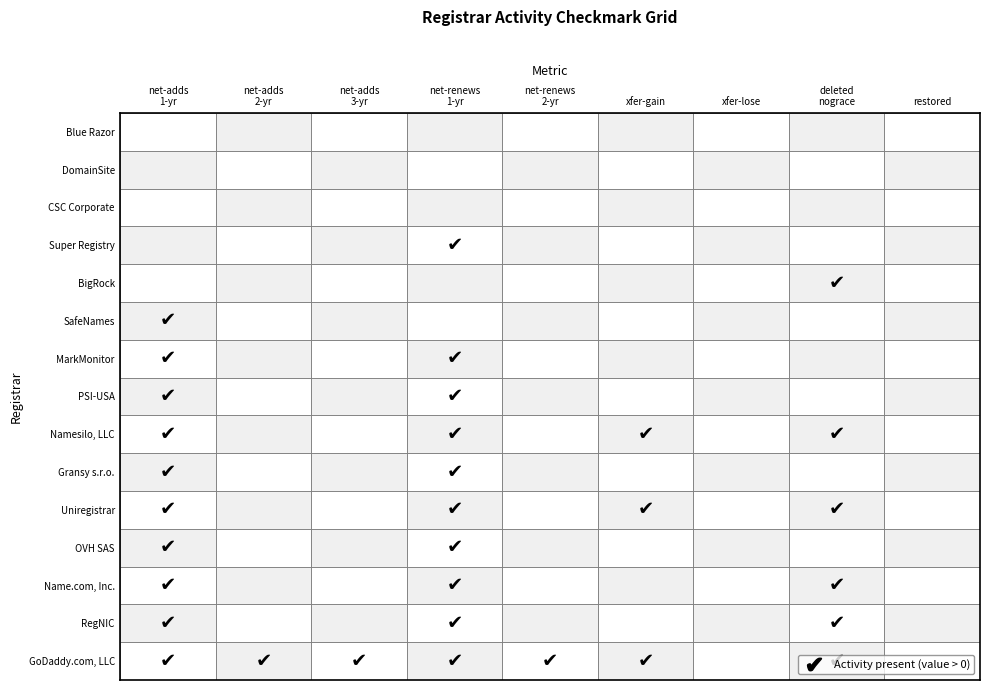

Rank the series by their maximum value, from lowest to highest.

CSC Corporate Domains, Inc., DomainSite, Inc., Blue Razor Domains, LLC, MarkMonitor Inc., SafeNames Ltd., BigRock Solutions Ltd., Super Registry Ltd, Gransy s.r.o., Namesilo, LLC, PSI-USA, Inc., Regional Network Information Center, Uniregistrar Corp, OVH SAS, Name.com, Inc., GoDaddy.com, LLC